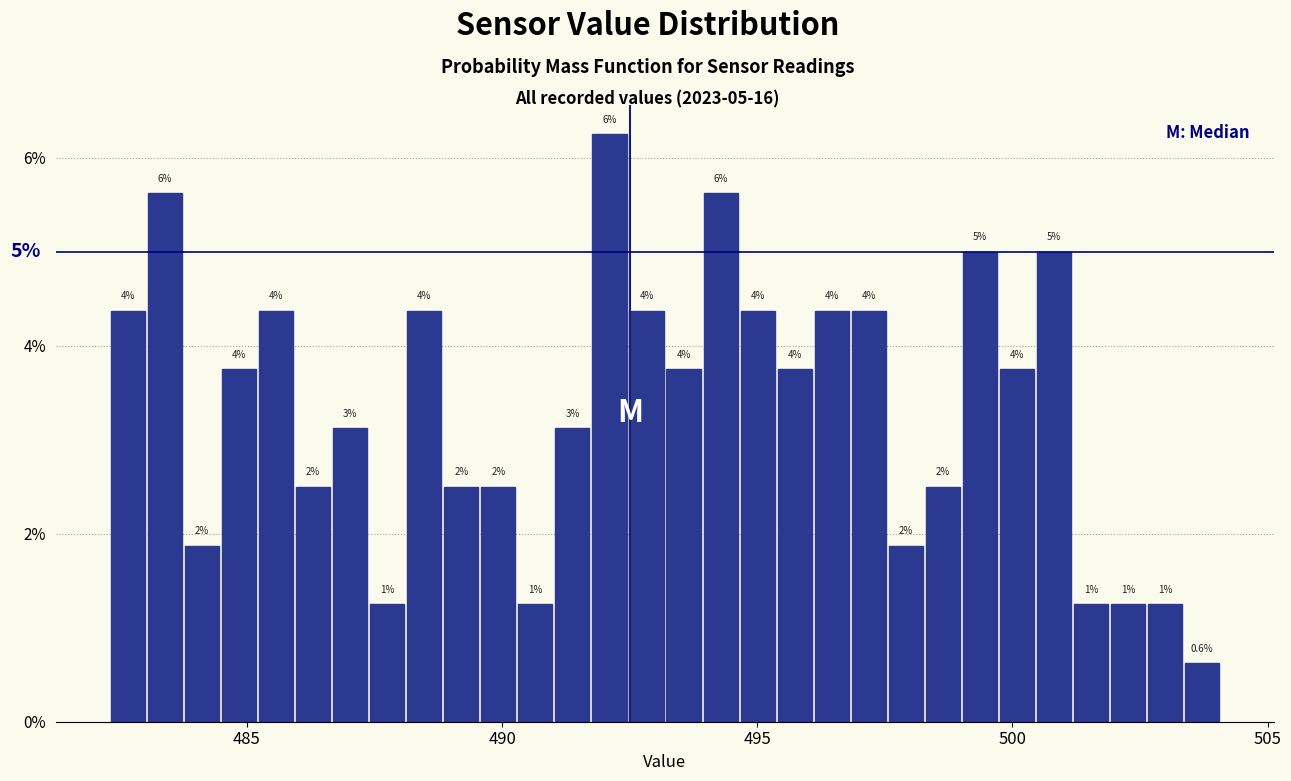

Read against the x-axis, roughly where is the centre of the tallest bar?

492.0